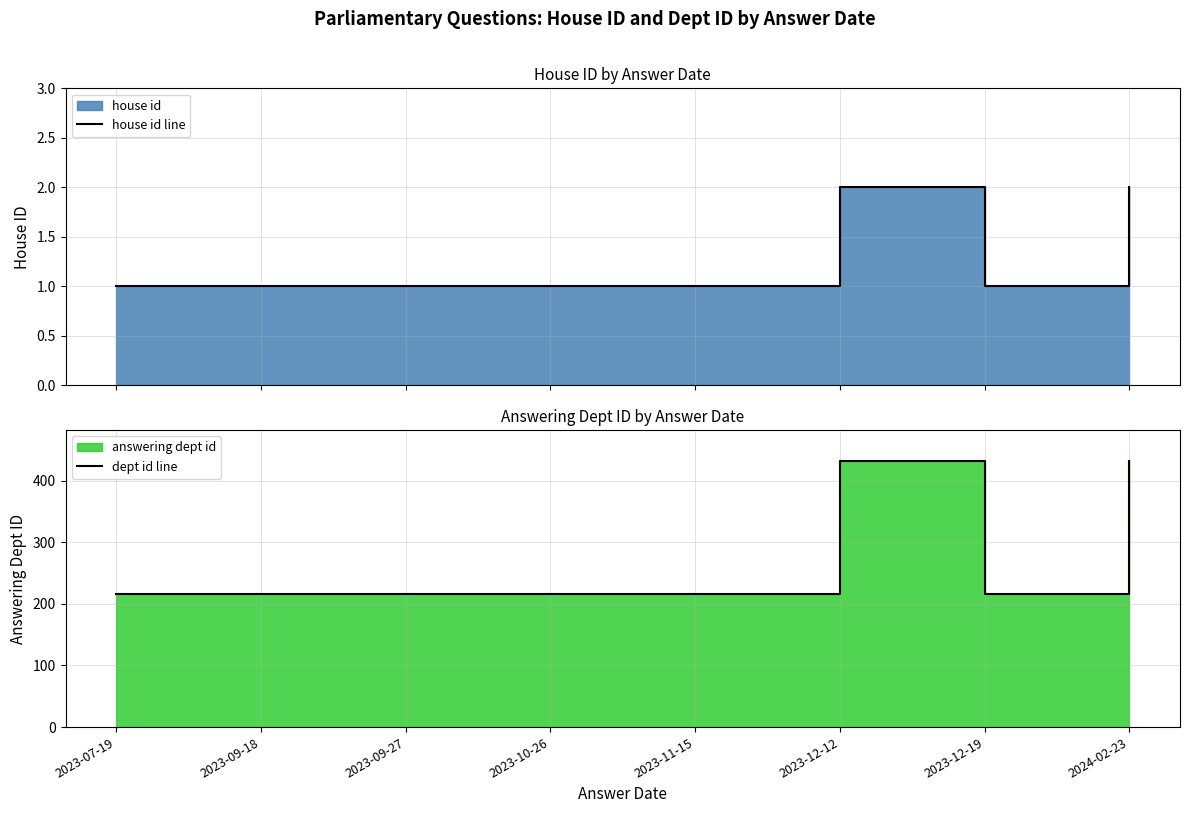

How many series are shown in this chart?

2